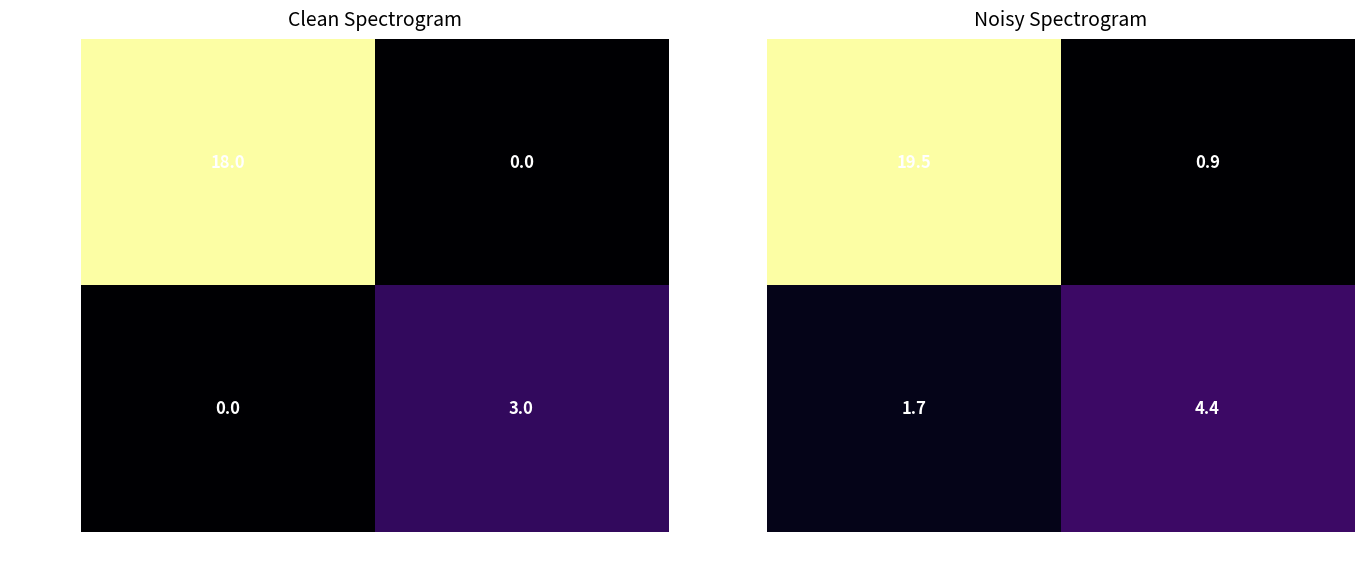

What is the sum of all 18b5f0a7… values?

6.1